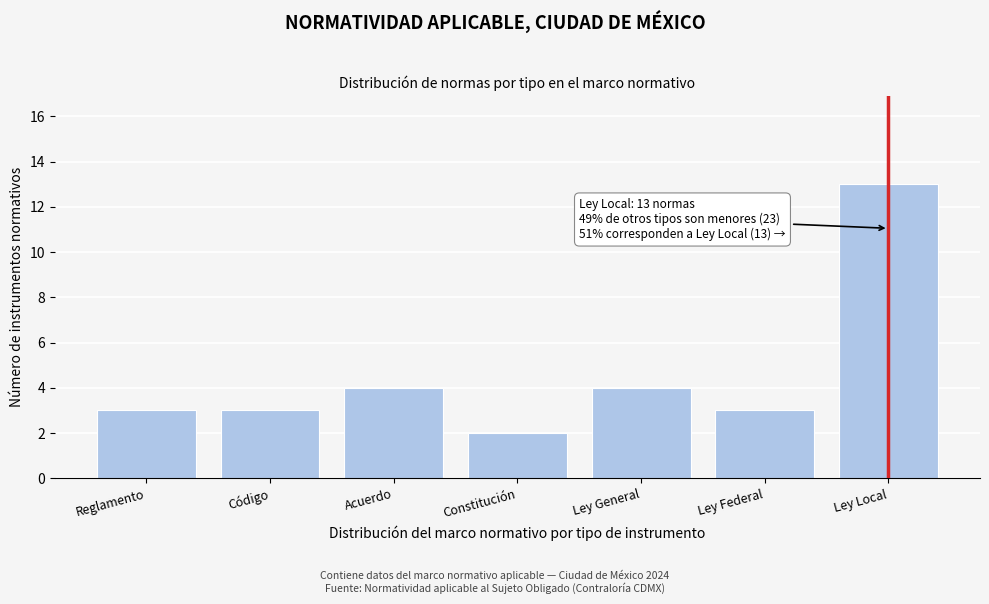

Reading right to left, transcribe all the data shown in this chart.

13	3	4	2	4	3	3